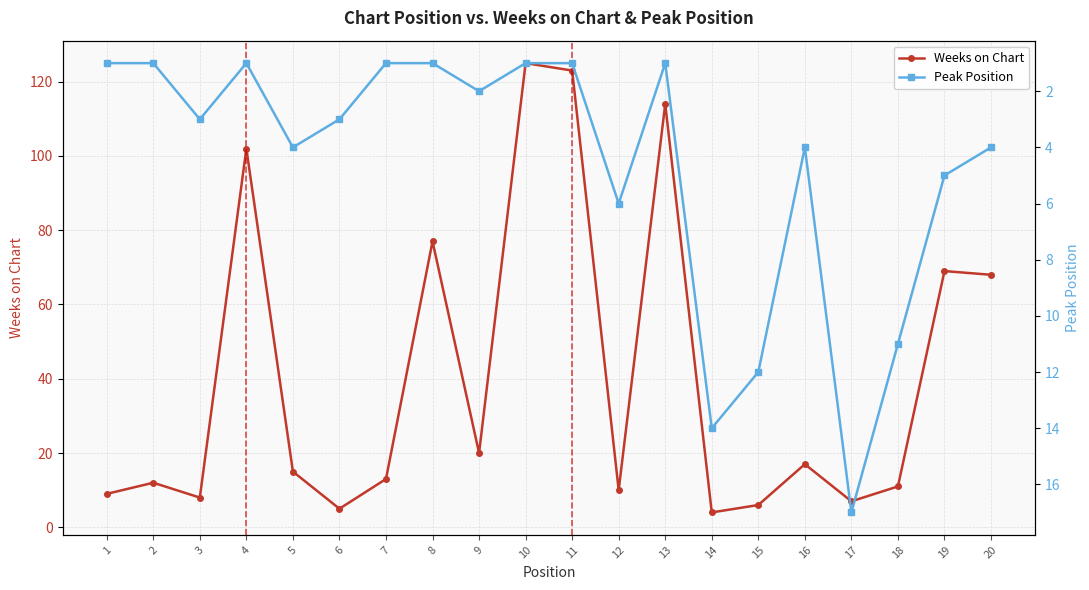

At how many categories does at least one series exceed 70?

5